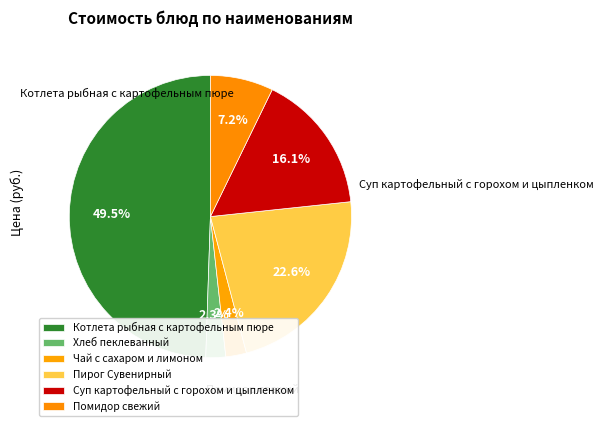

Count the number of slices in the pie.

6